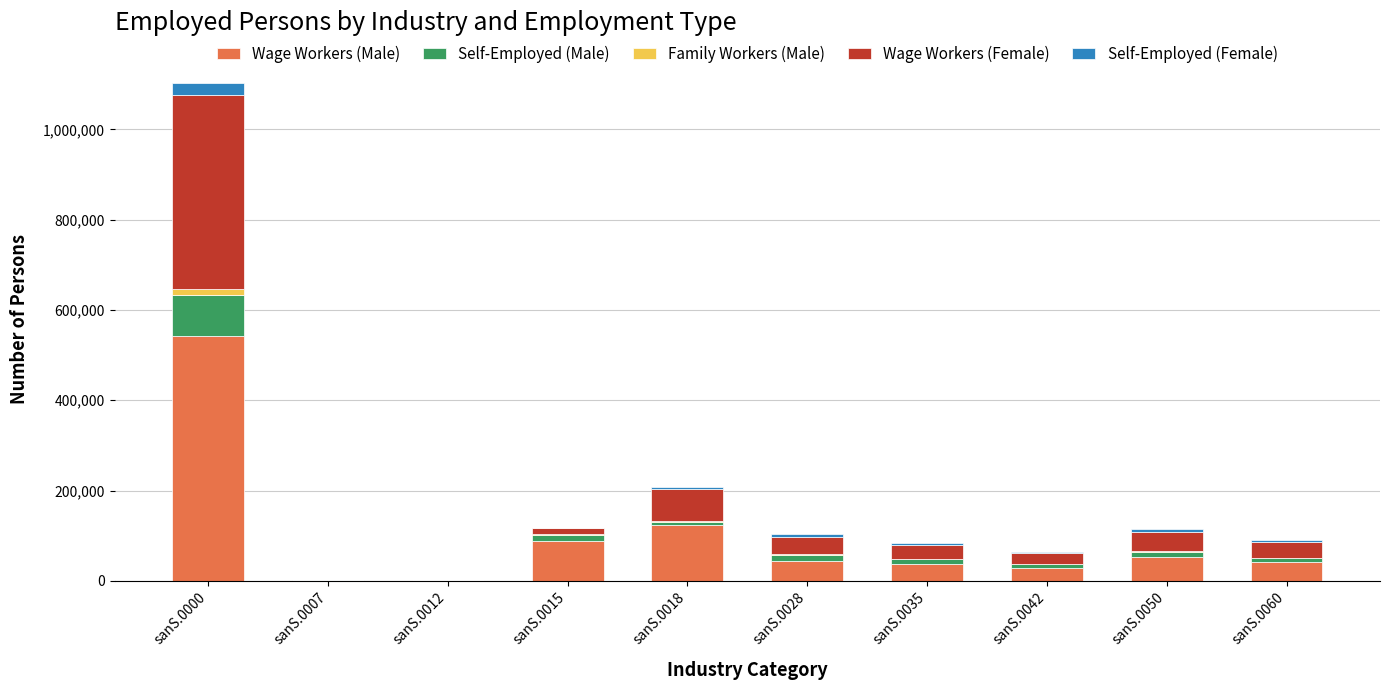

At which label is Wage Workers (Male) closest to 271055?

sanS.0018